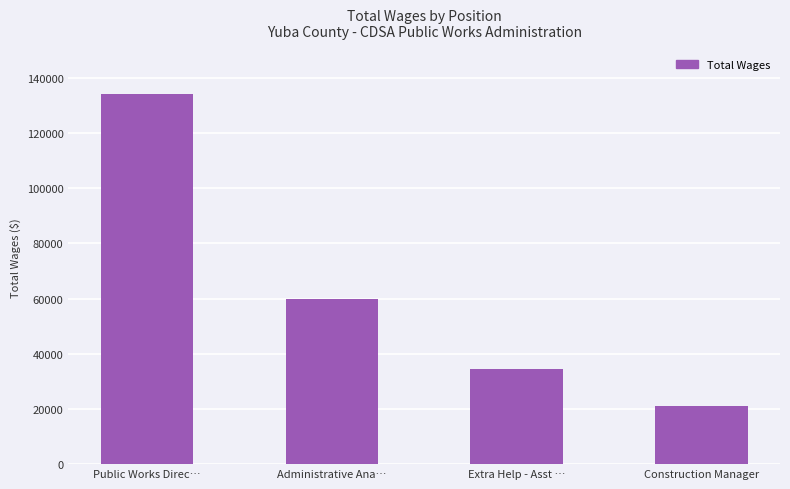

How many values are below 59990?

2